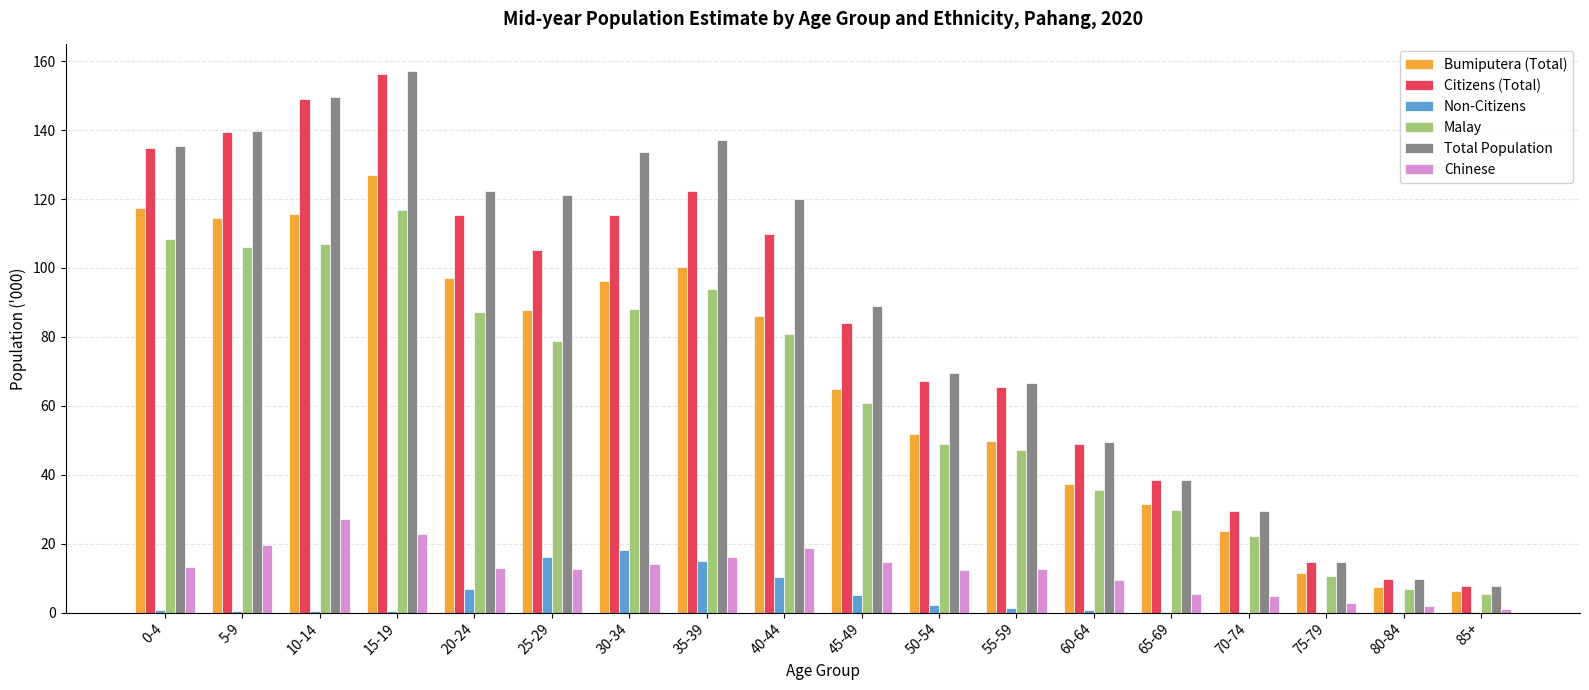

What is the sum of all Bumiputera (Total) values?

1226.5